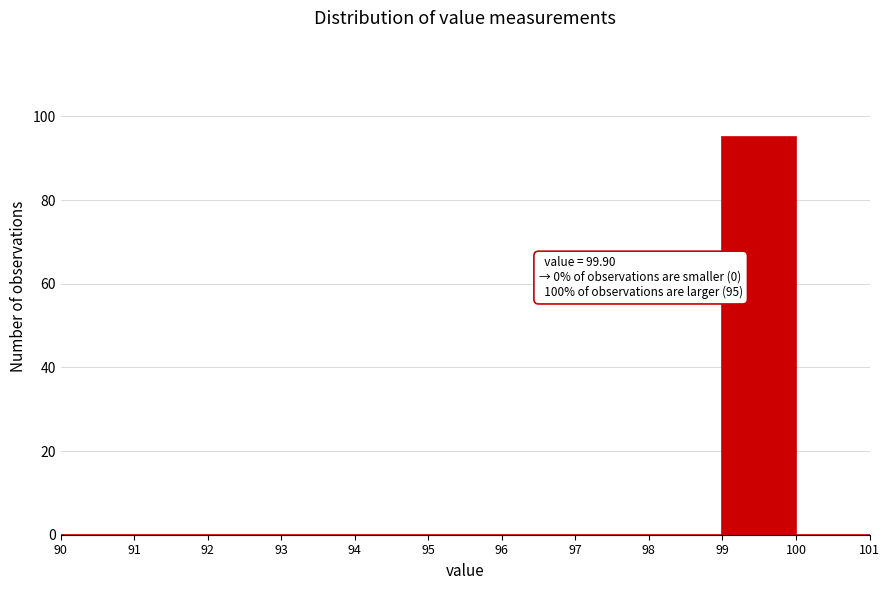

Over which range of the x-axis is the bar tallest?

99 to 100